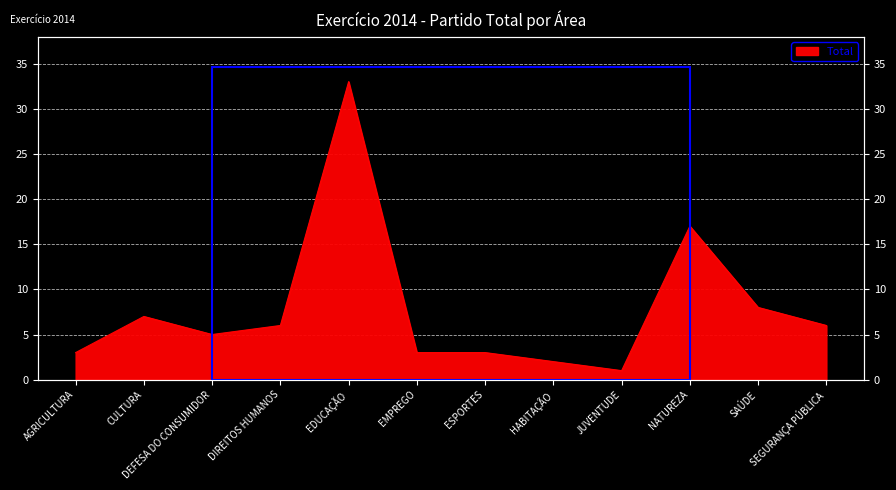

The value at DIREITOS HUMANOS is 6. True or false?

True